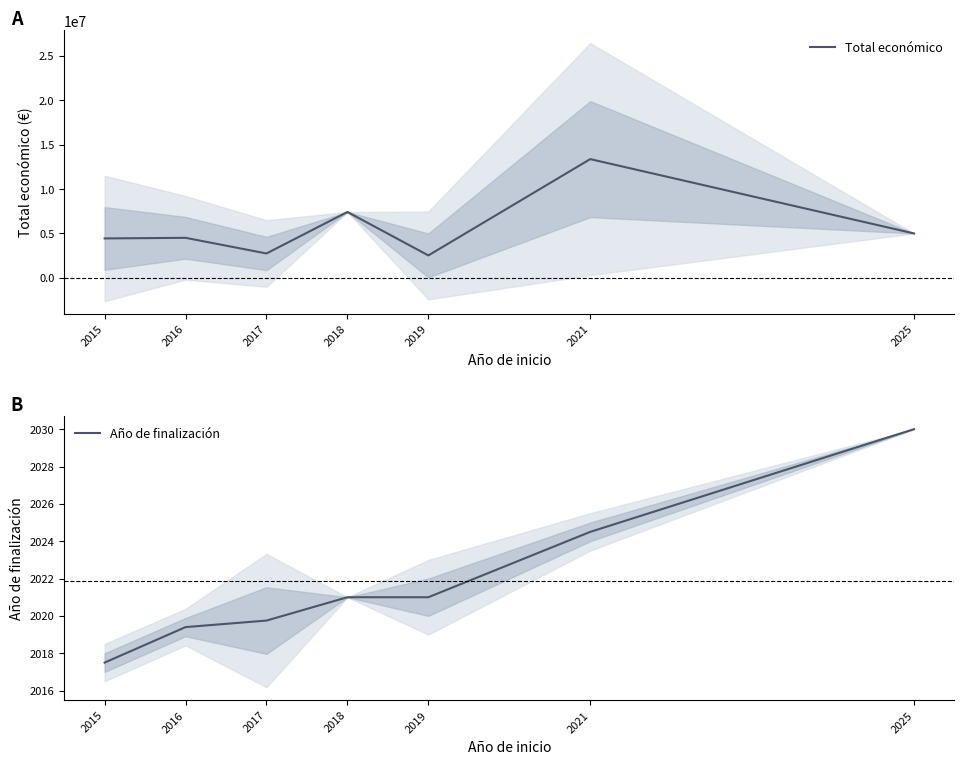

True or false: Año de finalización and Total económico cross at least once.

False